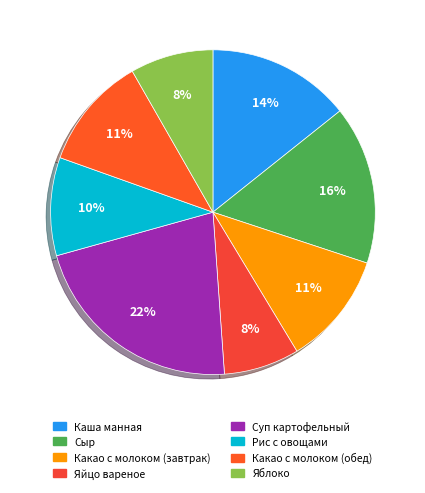

Is there a majority slice in this chart?

No